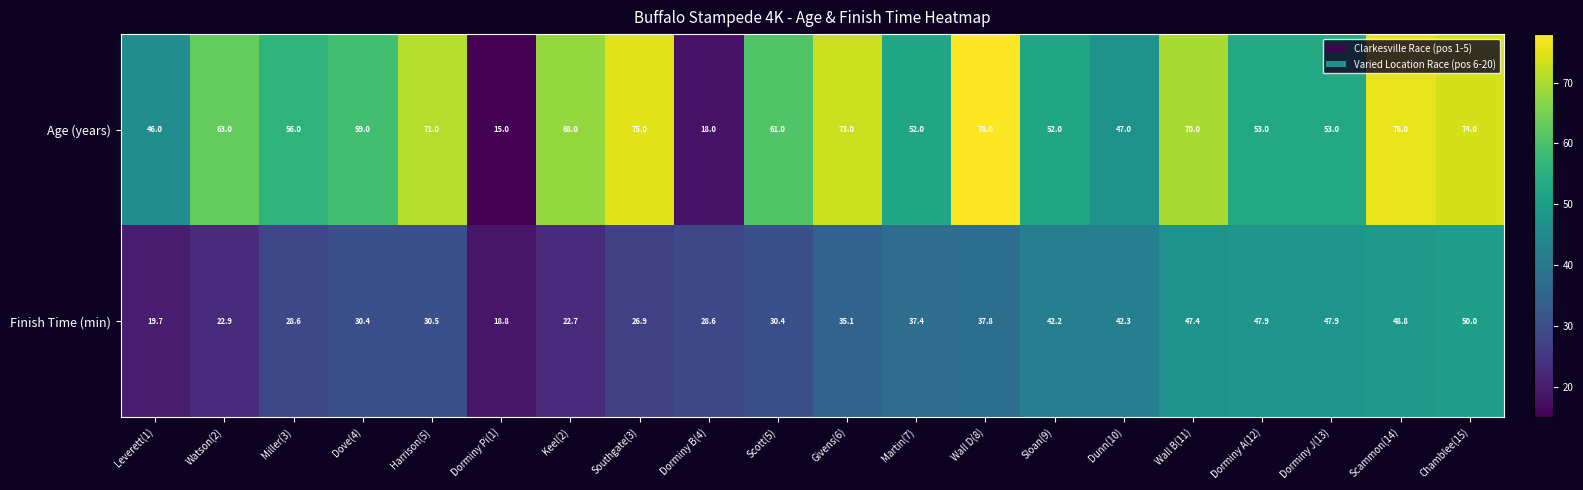

The value of Finish Time (min) at Harrison(5) is 21.0. True or false?

False